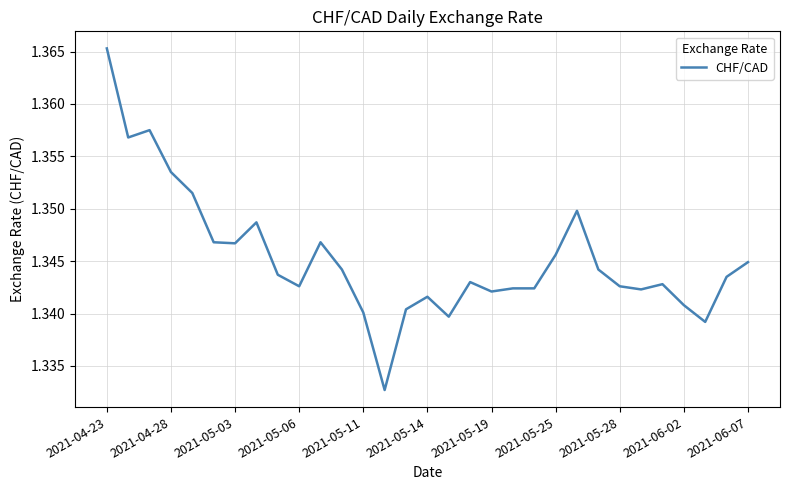

Count the values in the range 1 to 2.

31